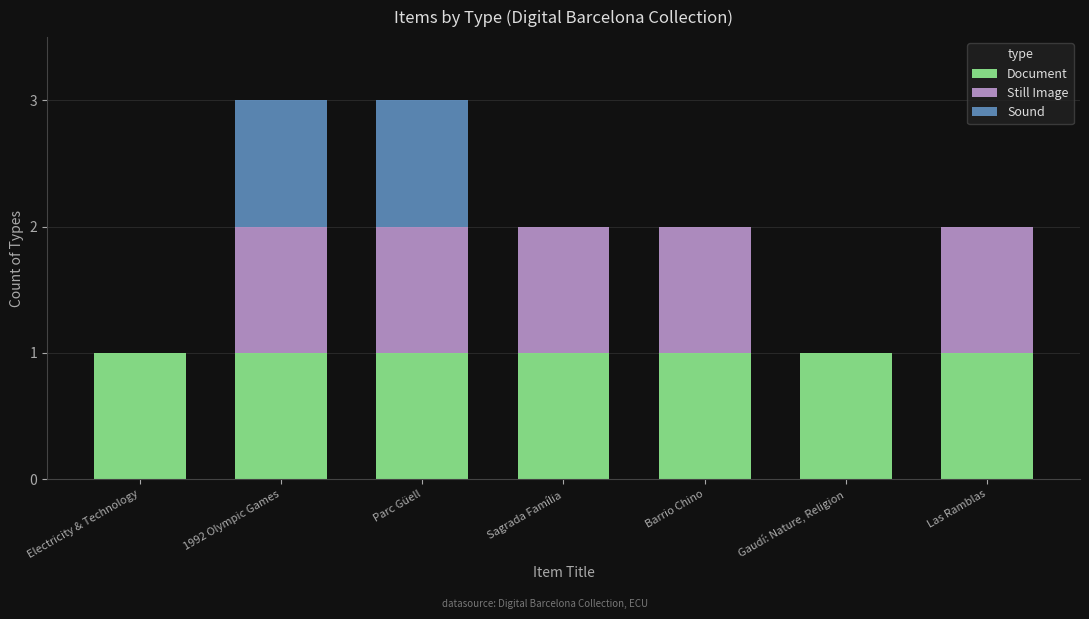

What are all the series names shown in the legend?

Document, Still Image, Sound